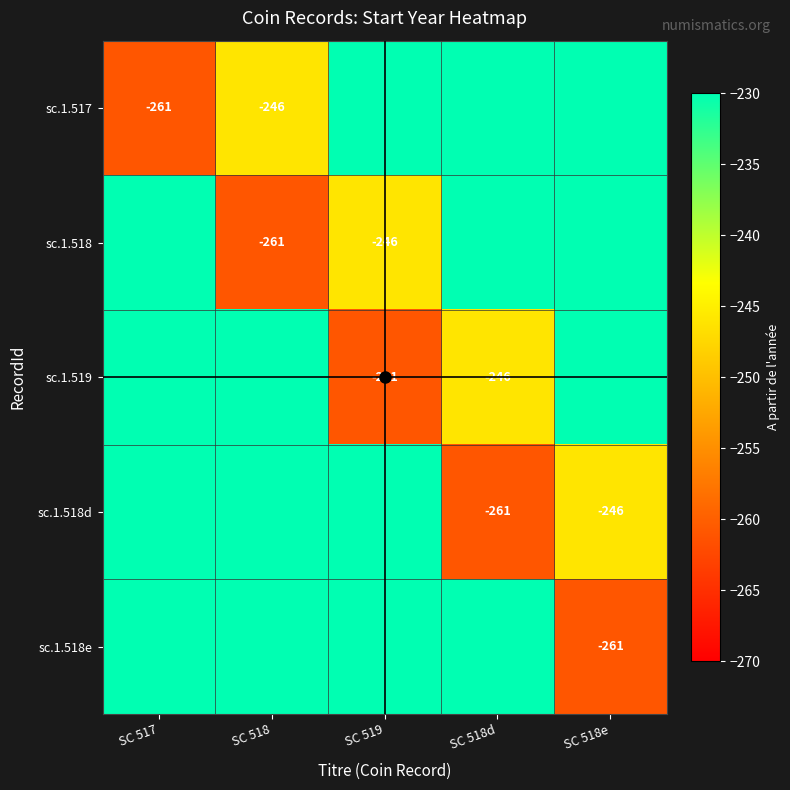

Count the number of data series in this chart.

5